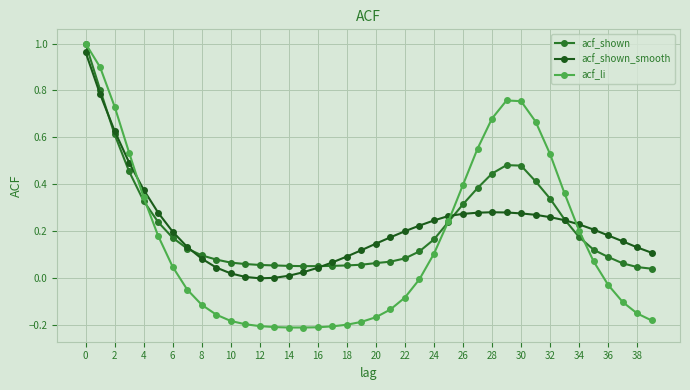

Count the number of data series in this chart.

3